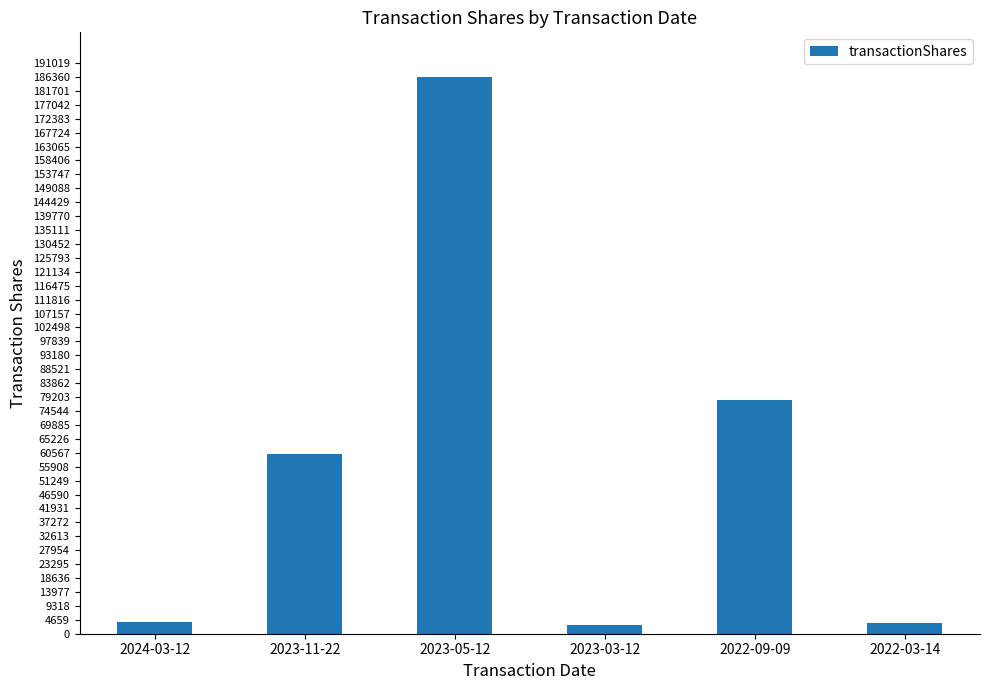

What is the difference between the second highest and second lowest values?

74833